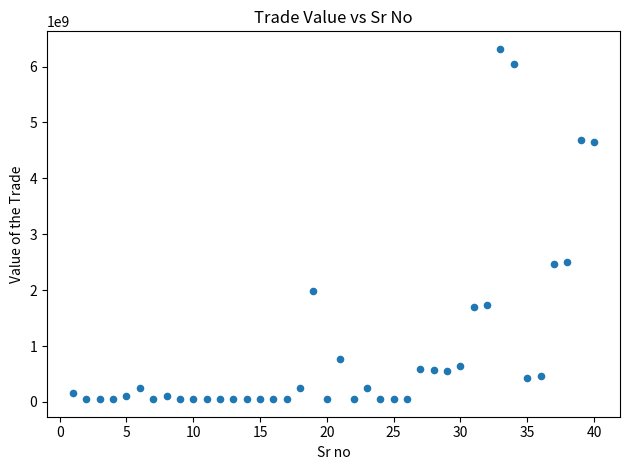

What is the range of X values (max minus min)?

39.0